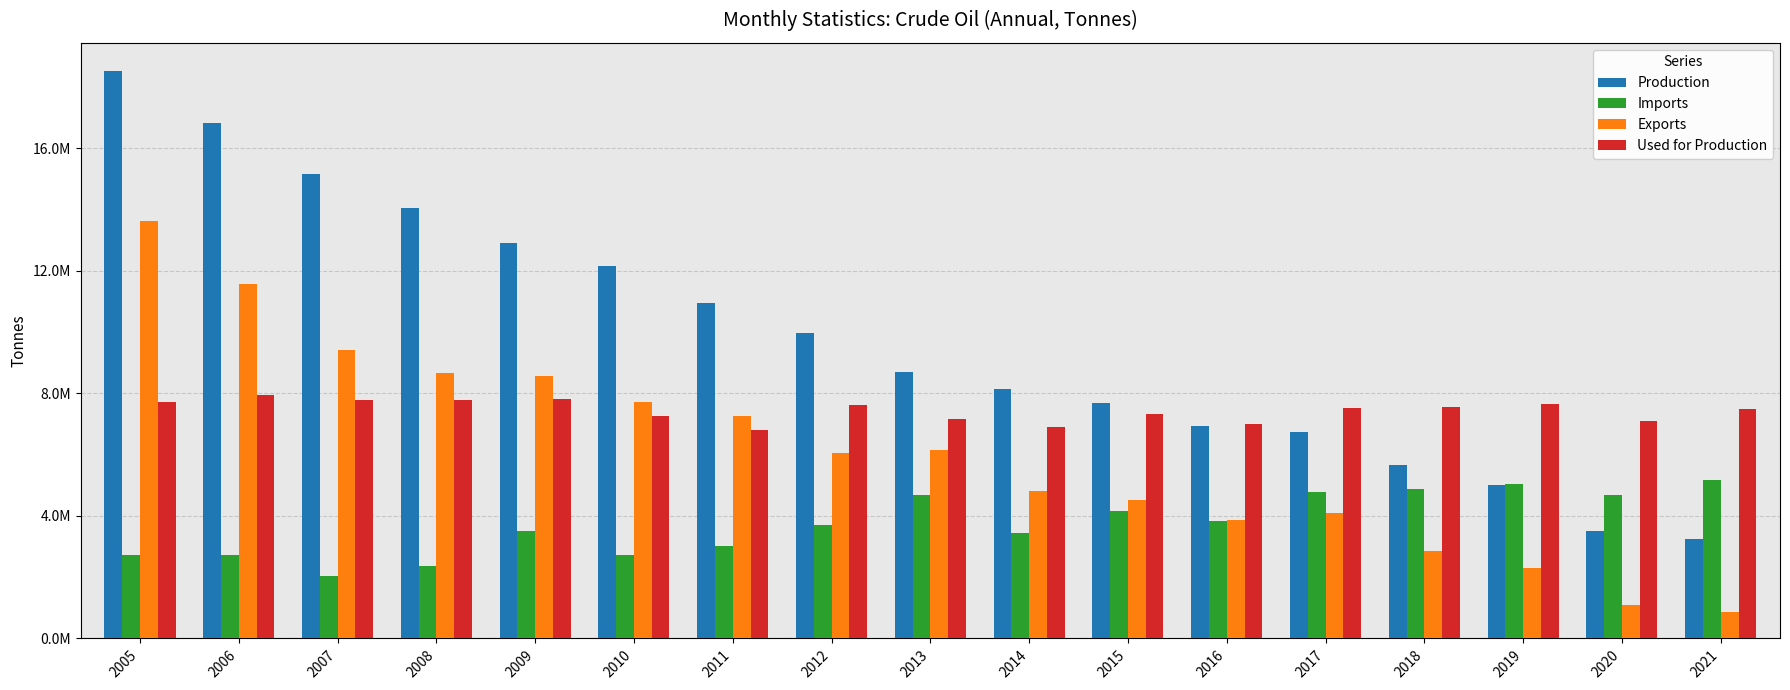

What are all the series names shown in the legend?

Production, Imports, Exports, Used for Production